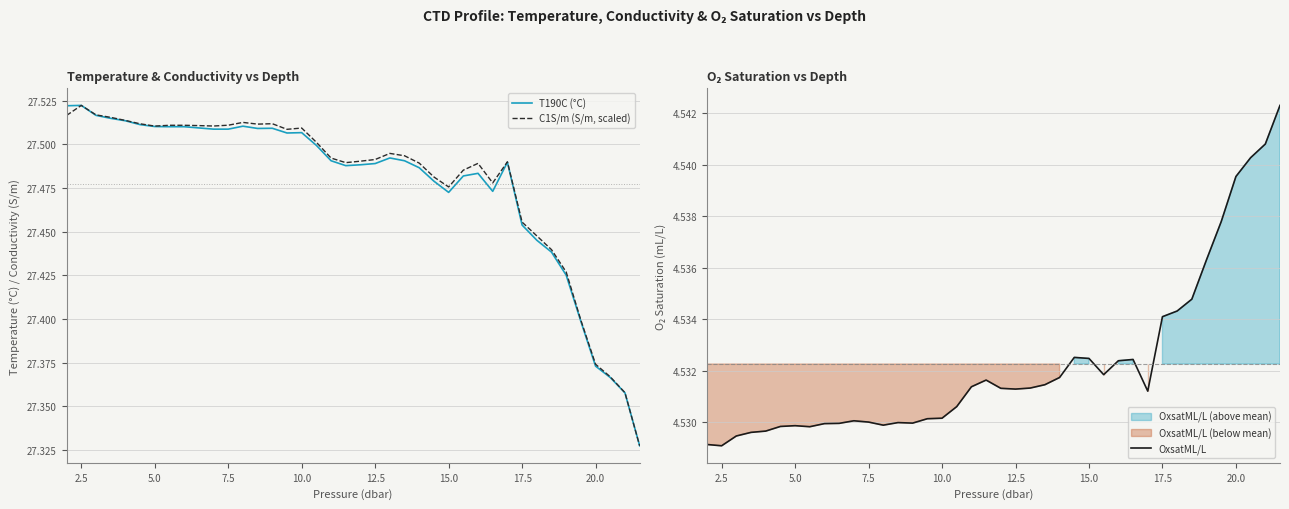

Where is the first local maximum for T190C (°C)?

2.5